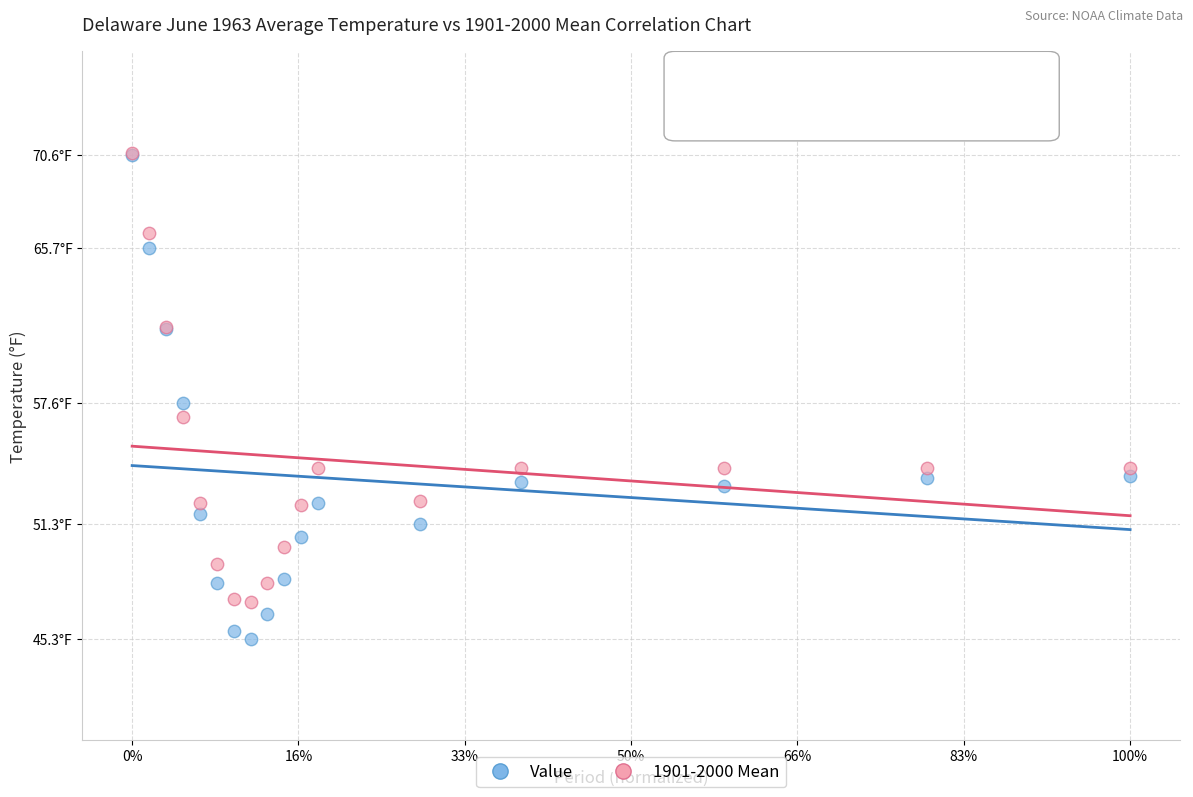

What are all the series names shown in the legend?

Value, 1901-2000 Mean